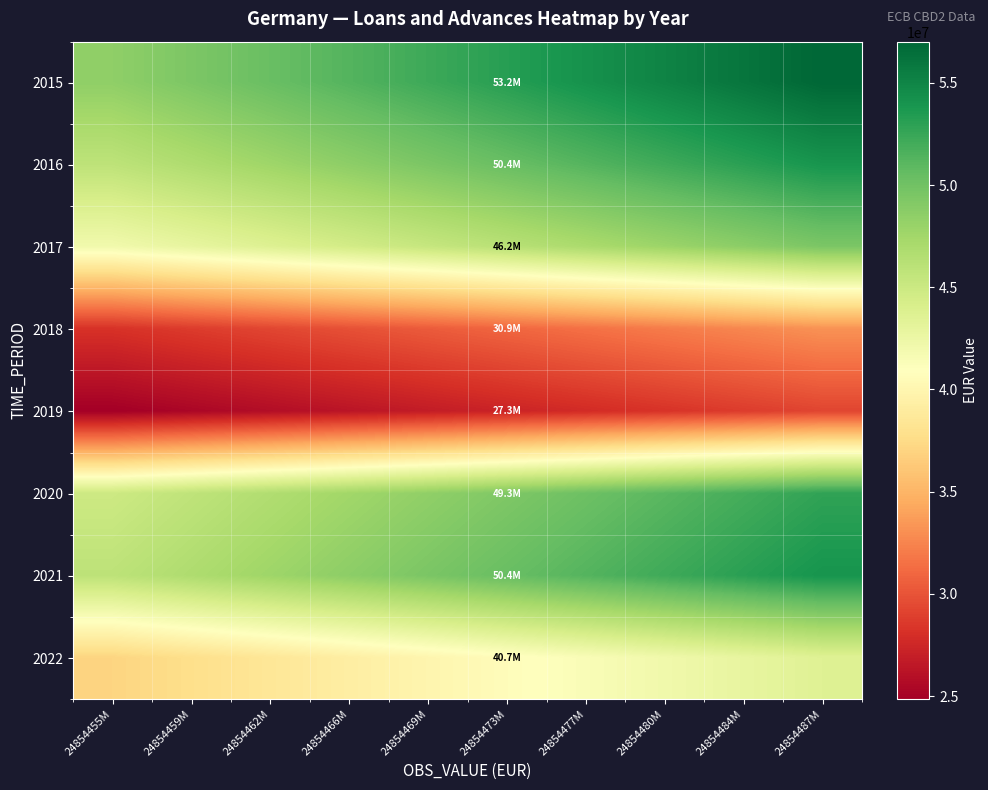

Reading left to right, extract all data points from this chart.

2015: 24854455M=48459956.0	24854459M=49410151.3	24854462M=50360346.5	24854466M=51310541.7	24854469M=52260736.9	24854473M=53210932.1	24854477M=54161127.3	24854480M=55111322.6	24854484M=56061517.8	24854487M=57011713.0
2016: 24854455M=45868585.7	24854459M=46767969.7	24854462M=47667353.8	24854466M=48566737.8	24854469M=49466121.8	24854473M=50365505.9	24854477M=51264889.9	24854480M=52164273.9	24854484M=53063658.0	24854487M=53963042.0
2017: 24854455M=42037618.7	24854459M=42861885.7	24854462M=43686152.8	24854466M=44510419.8	24854469M=45334686.8	24854473M=46158953.9	24854477M=46983220.9	24854480M=47807487.9	24854484M=48631755.0	24854487M=49456022.0
2018: 24854455M=28178001.5	24854459M=28730511.3	24854462M=29283021.2	24854466M=29835531.0	24854469M=30388040.8	24854473M=30940550.7	24854477M=31493060.5	24854480M=32045570.3	24854484M=32598080.2	24854487M=33150590.0
2019: 24854455M=24854455.6	24854459M=25341797.9	24854462M=25829140.1	24854466M=26316482.4	24854469M=26803824.7	24854473M=27291166.9	24854477M=27778509.2	24854480M=28265851.5	24854484M=28753193.7	24854487M=29240536.0
2020: 24854455M=44882285.6	24854459M=45762330.5	24854462M=46642375.3	24854466M=47522420.1	24854469M=48402464.9	24854473M=49282509.7	24854477M=50162554.5	24854480M=51042599.4	24854484M=51922644.2	24854487M=52802689.0
2021: 24854455M=45903153.5	24854459M=46803215.3	24854462M=47703277.2	24854466M=48603339.0	24854469M=49503400.8	24854473M=50403462.7	24854477M=51303524.5	24854480M=52203586.3	24854484M=53103648.2	24854487M=54003710.0
2022: 24854455M=37037303.3	24854459M=37763524.9	24854462M=38489746.6	24854466M=39215968.2	24854469M=39942189.8	24854473M=40668411.5	24854477M=41394633.1	24854480M=42120854.7	24854484M=42847076.4	24854487M=43573298.0